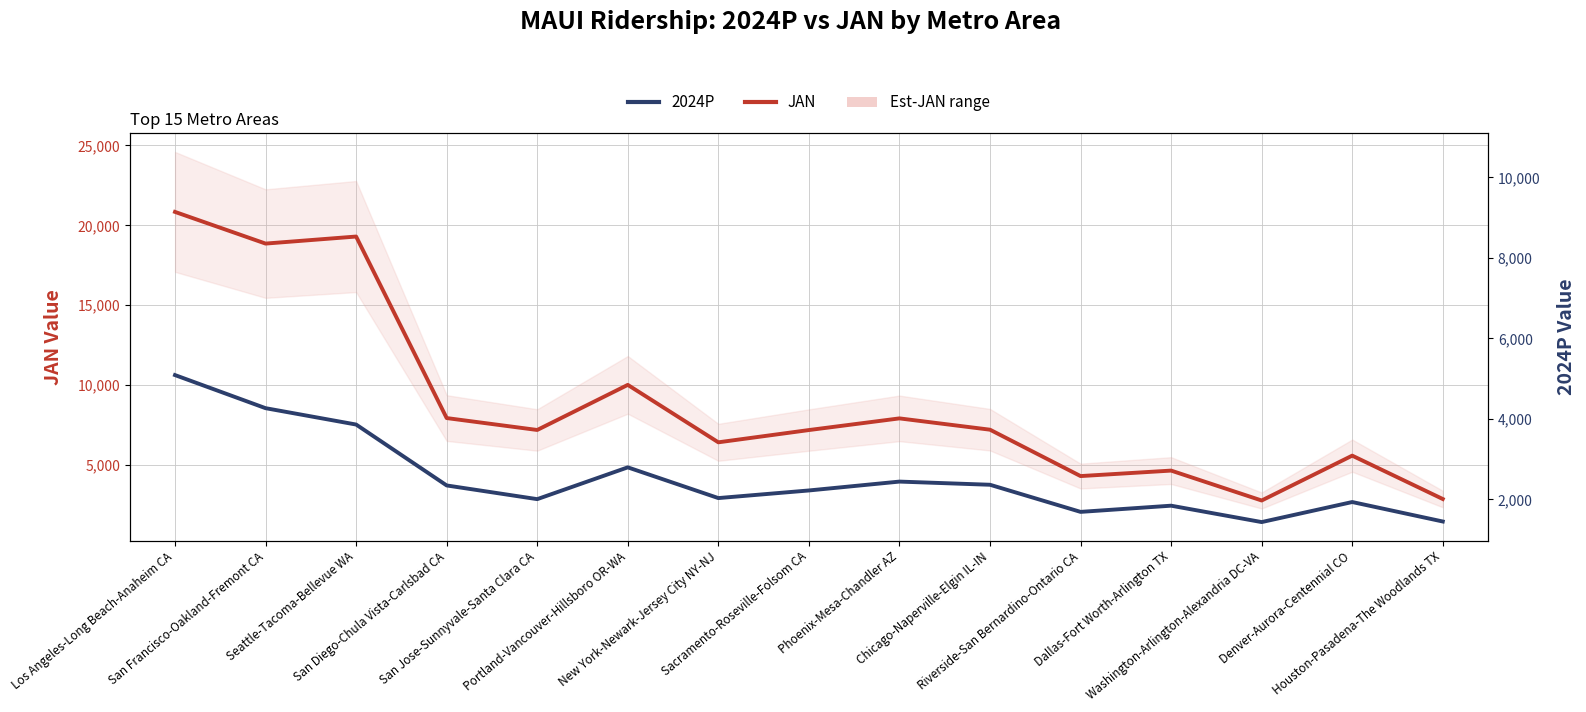

In 2024P twin, how many points are lower than both neighbors (excluding endpoints)?

4